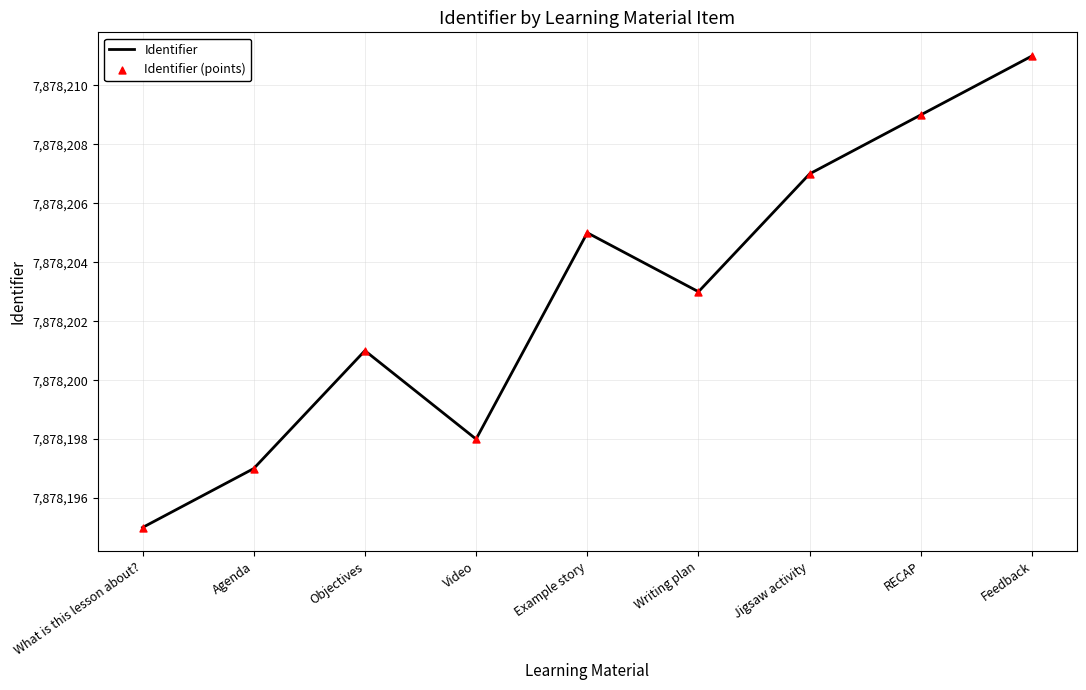

Which has a higher value, RECAP or What is this lesson about??

RECAP